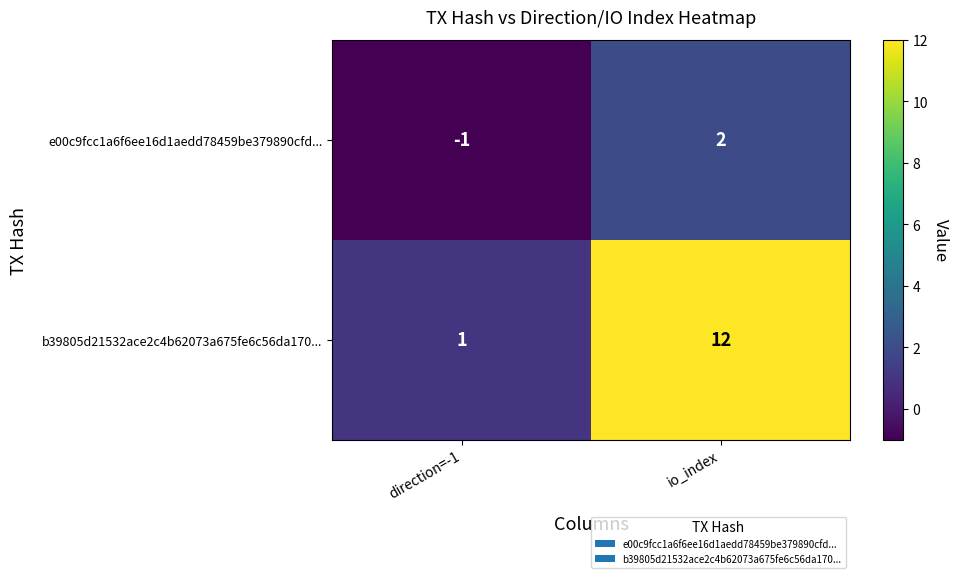

Between direction=-1 and io_index, which series saw the biggest shift?

b39805d21532ace2c4b62073a675fe6c56da170...